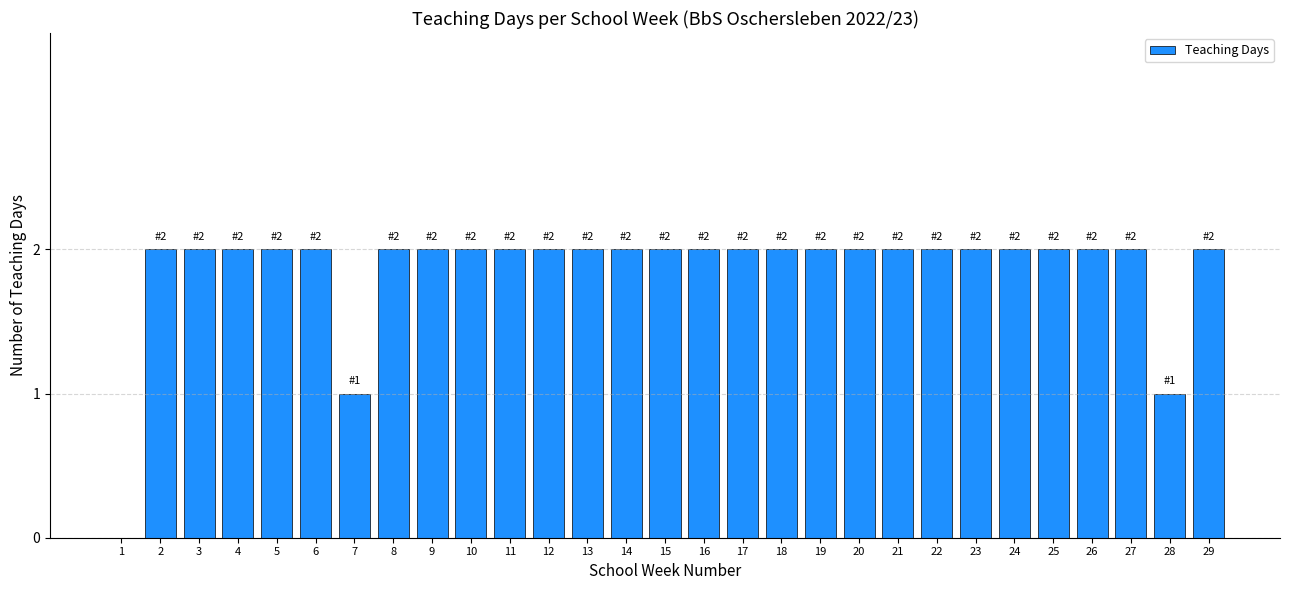

Reading left to right, extract all data points from this chart.

1=0	2=2	3=2	4=2	5=2	6=2	7=1	8=2	9=2	10=2	11=2	12=2	13=2	14=2	15=2	16=2	17=2	18=2	19=2	20=2	21=2	22=2	23=2	24=2	25=2	26=2	27=2	28=1	29=2